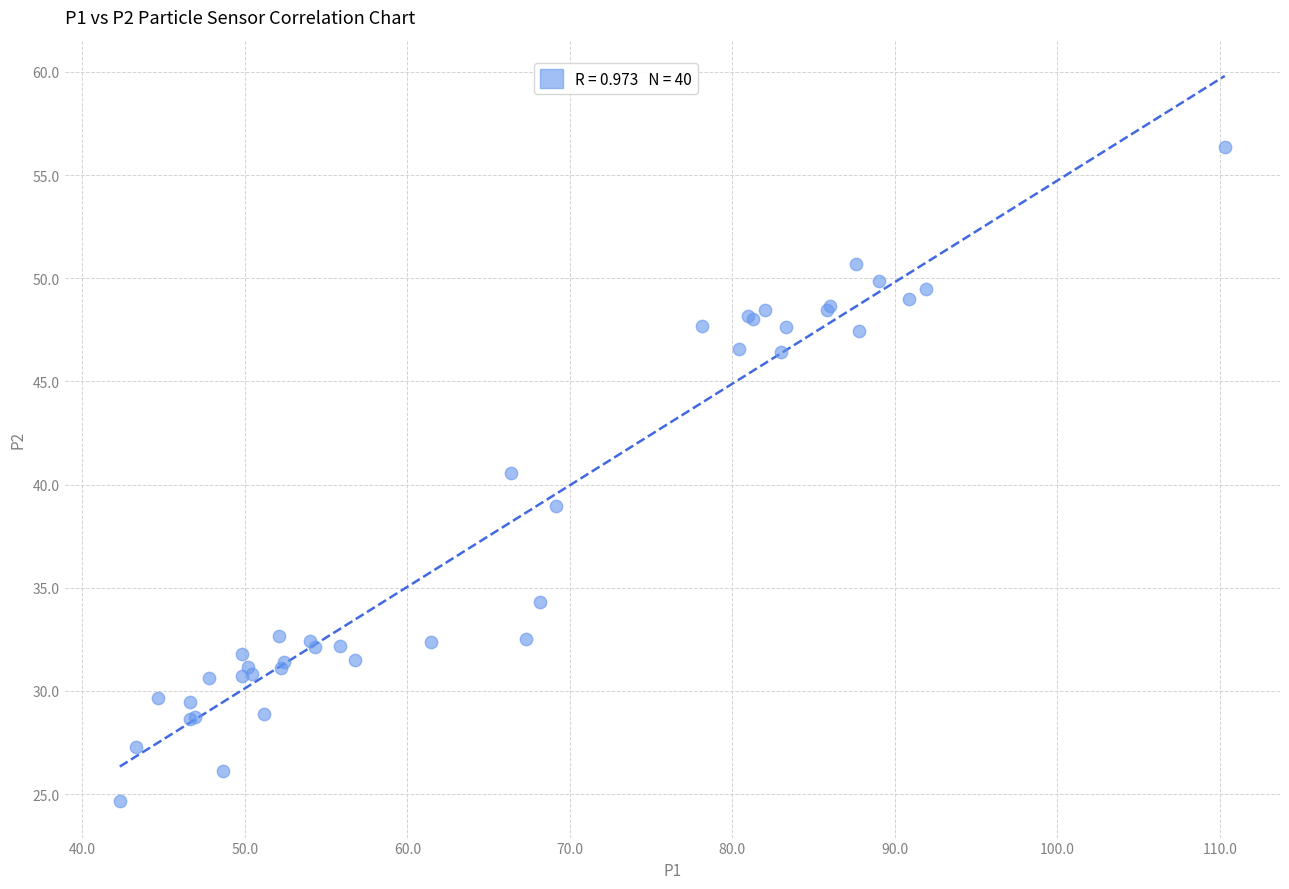

What Y value in the scatter plot is closest to 40?

40.6